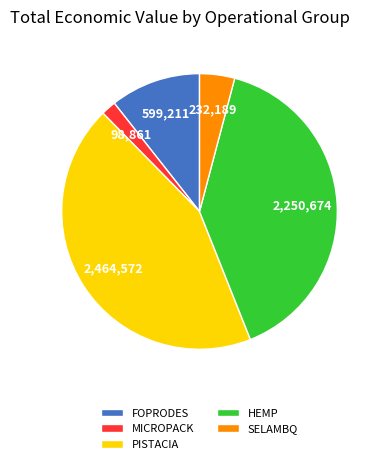

Does SELAMBQ represent more than half of the total?

No